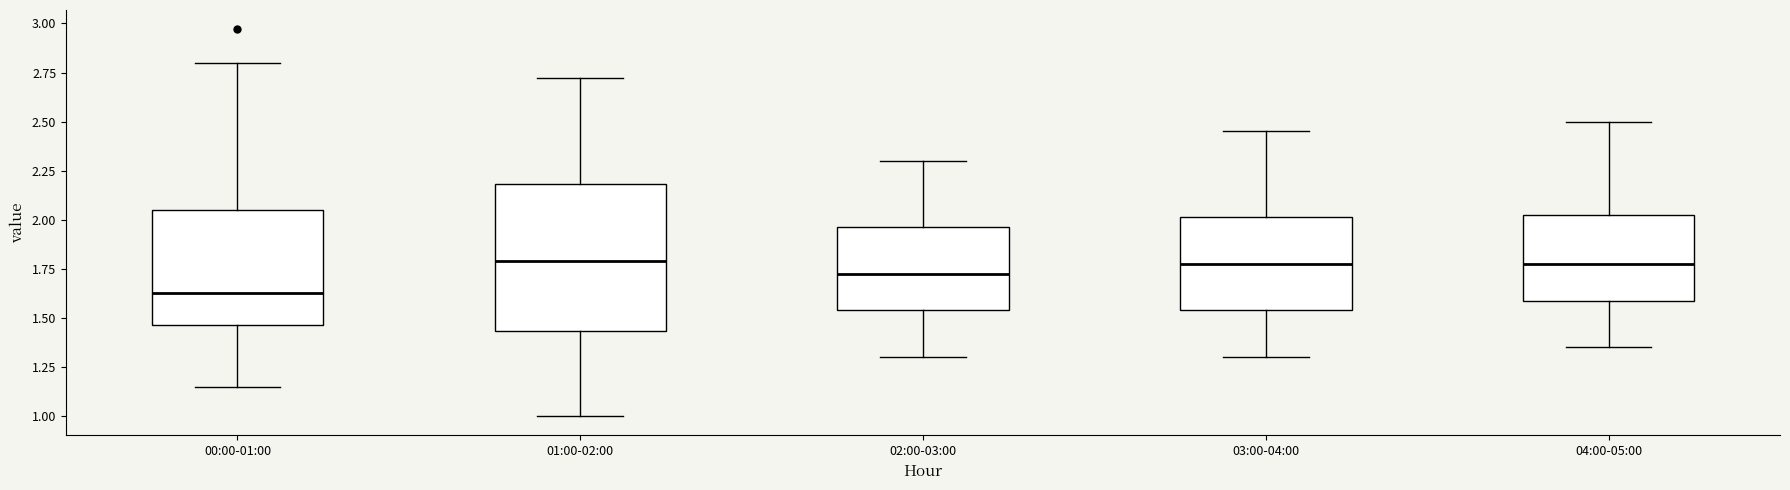

Which box is the tallest, from its lower edge to its upper edge?

01:00-02:00